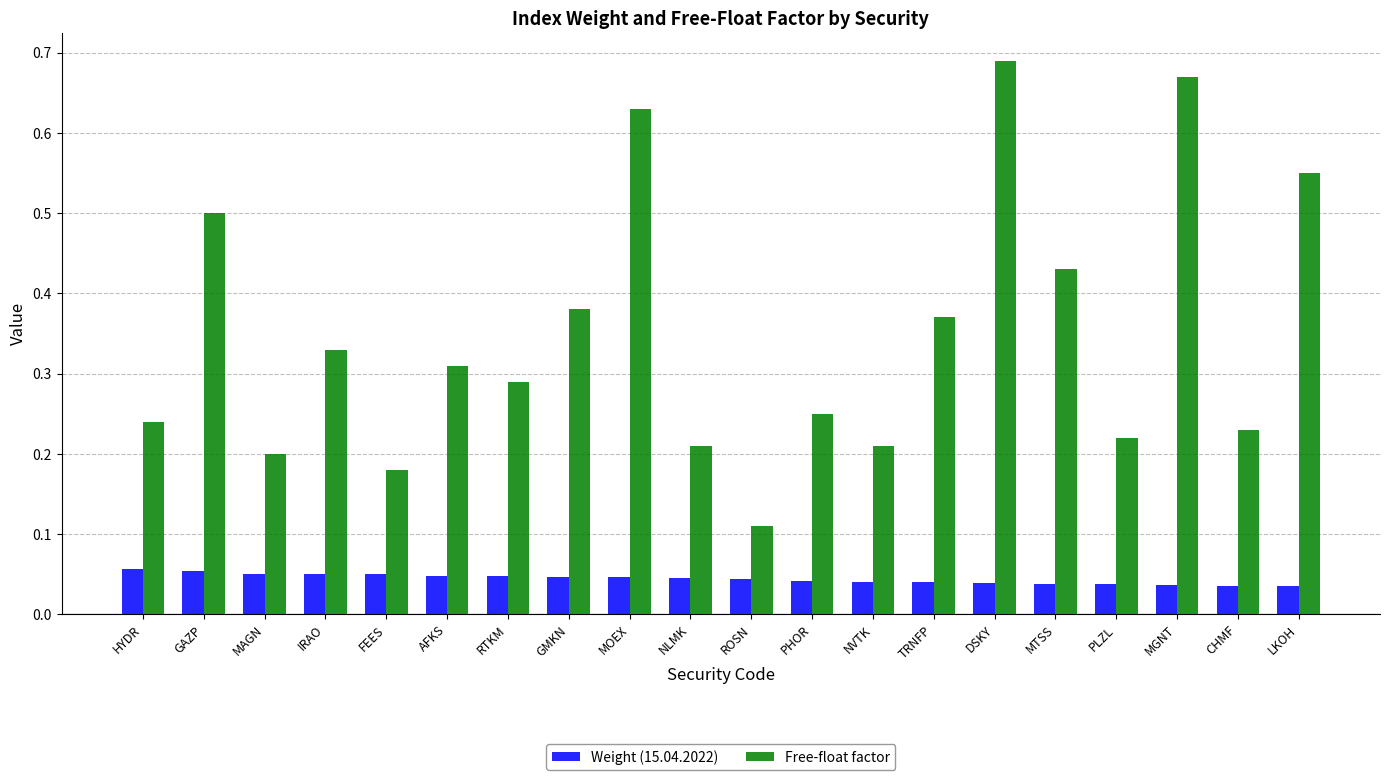

What position from the left is NVTK?

13